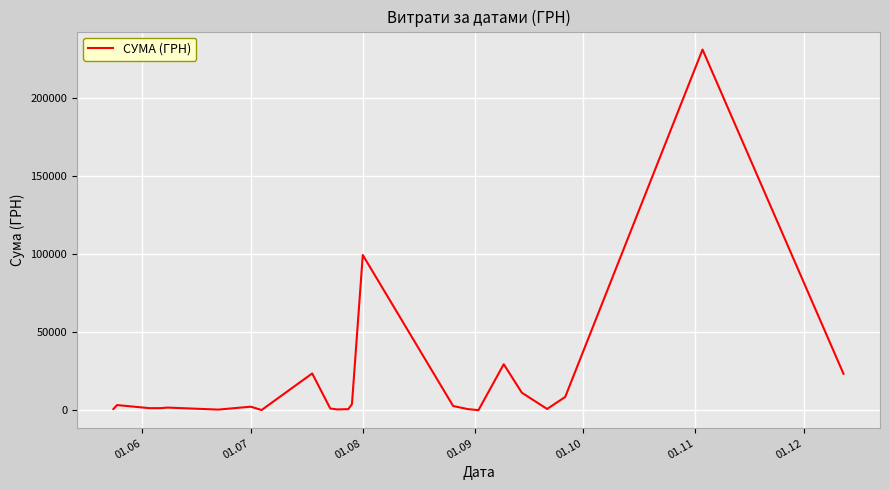

True or false: the data has more than 2 interior local peaks.

True